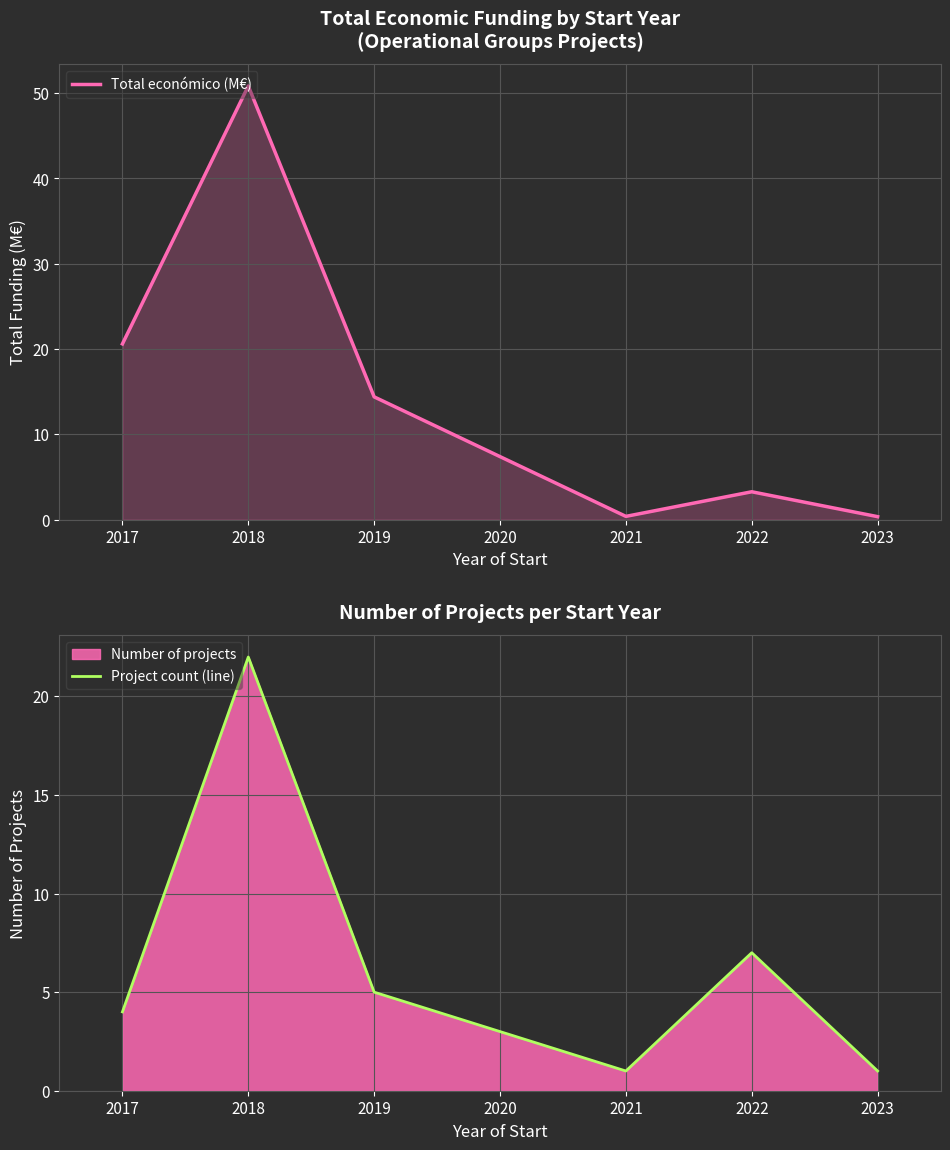

True or false: Total económico (M€) has a value of 14.4 at 2019.

True